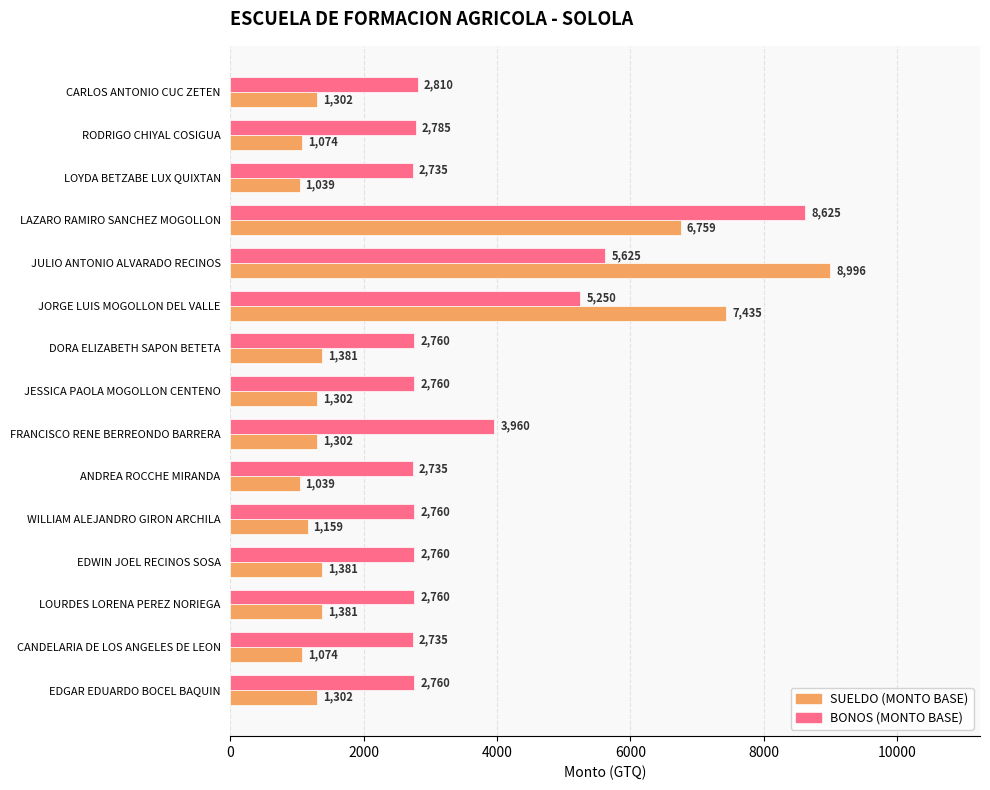

Which series has the largest range (max minus min)?

SUELDO (MONTO BASE)